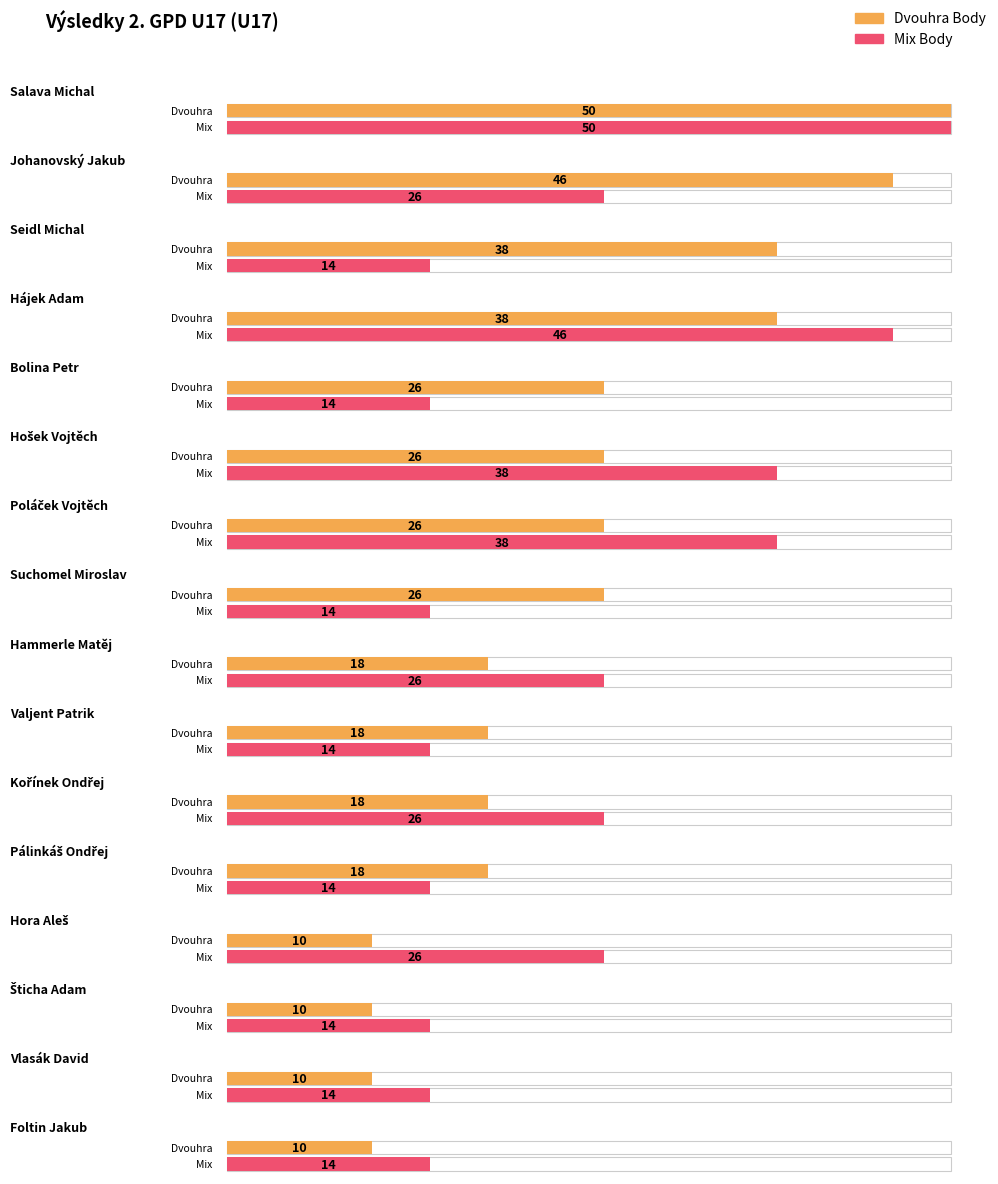

Where is Dvouhra Body nearest to the value 30?

Bolina Petr